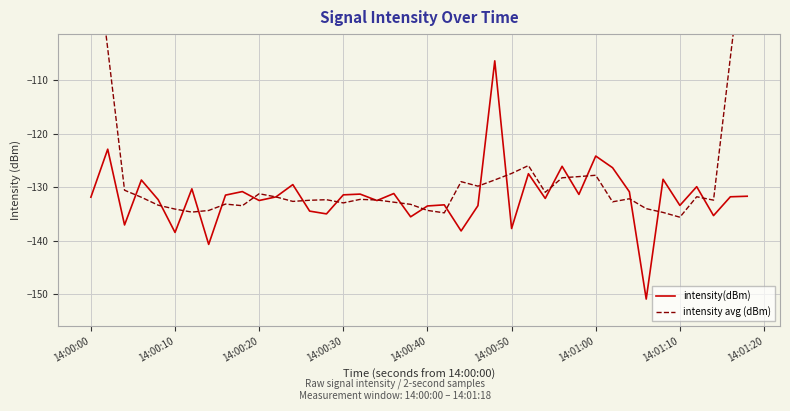

How many interior local peaks does the intensity avg (dBm) series have?

9